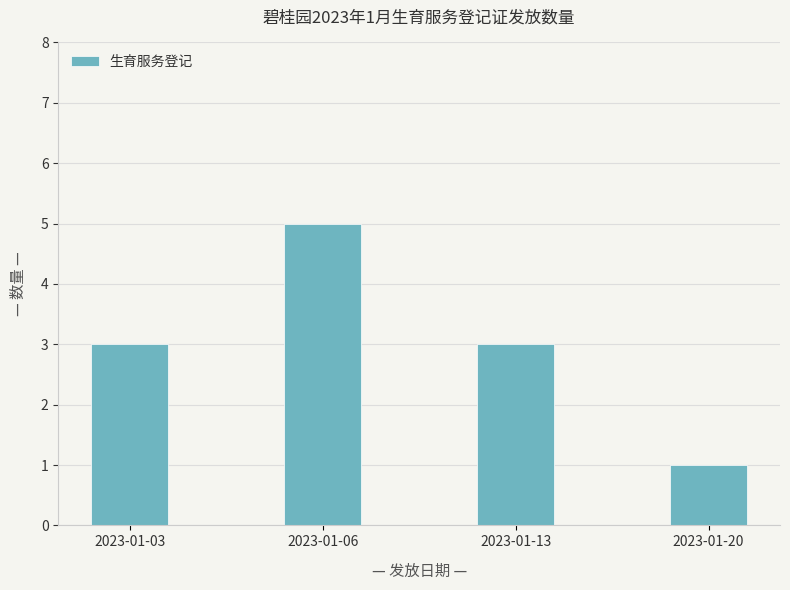

Reading left to right, list all the values displayed in this chart.

2023-01-03=3	2023-01-06=5	2023-01-13=3	2023-01-20=1